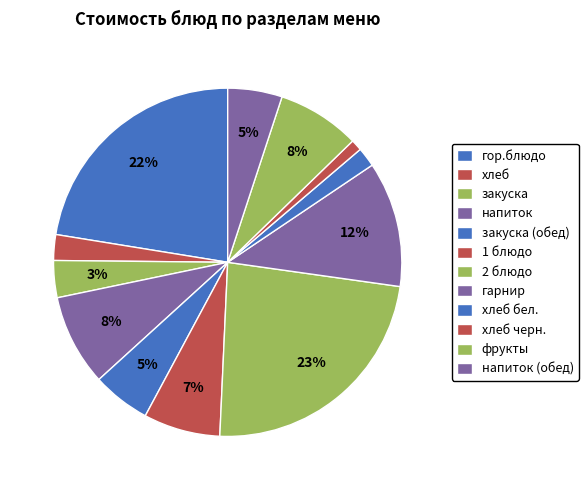

To the nearest percent, what portion does хлеб represent?

2%